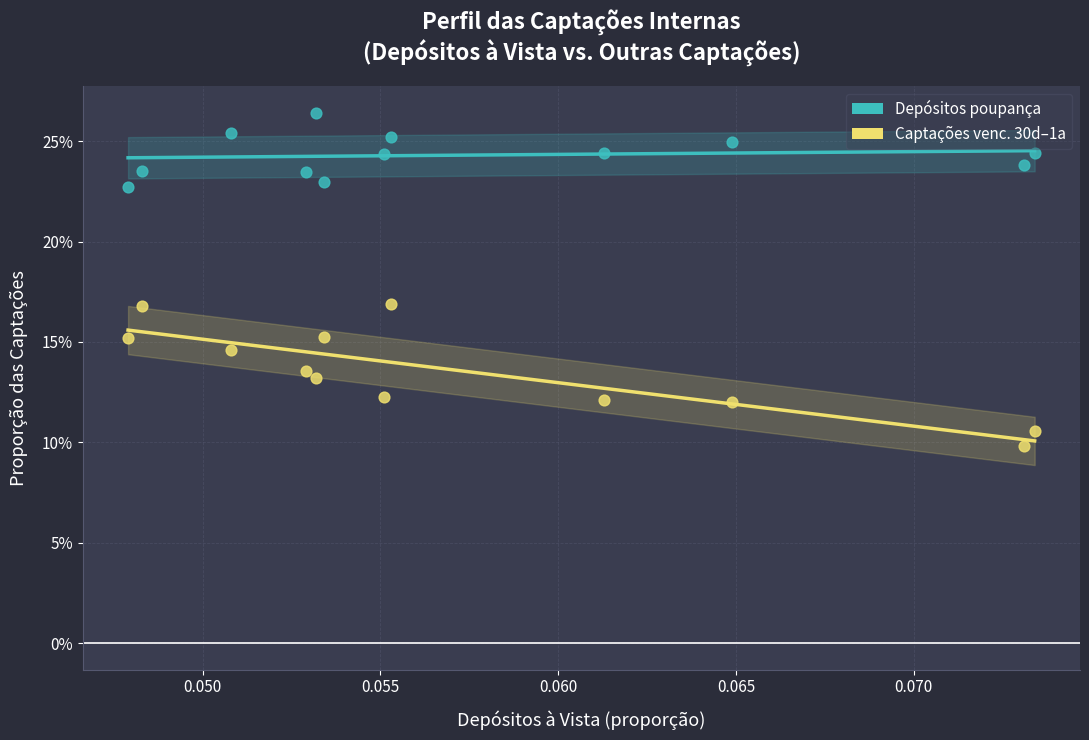

Which series has the widest spread of Y values?

Captações venc. 30d–1a